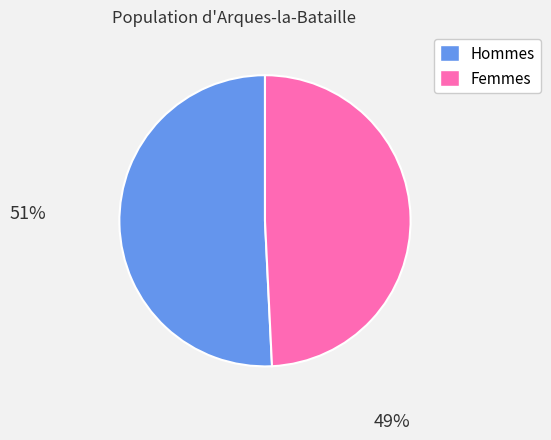

Does any single category account for the majority?

Yes